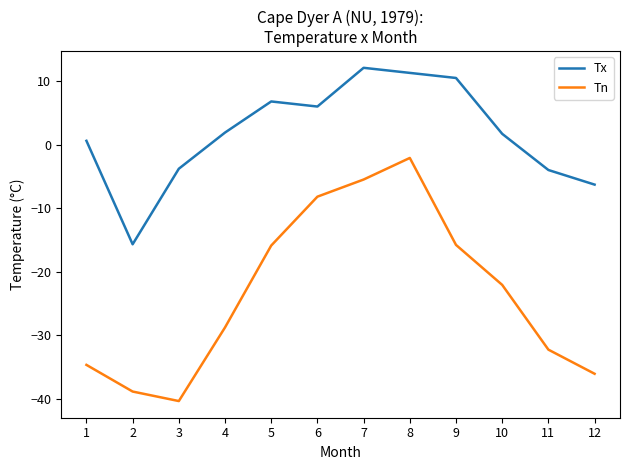

Which series has the largest total across all categories?

Tx